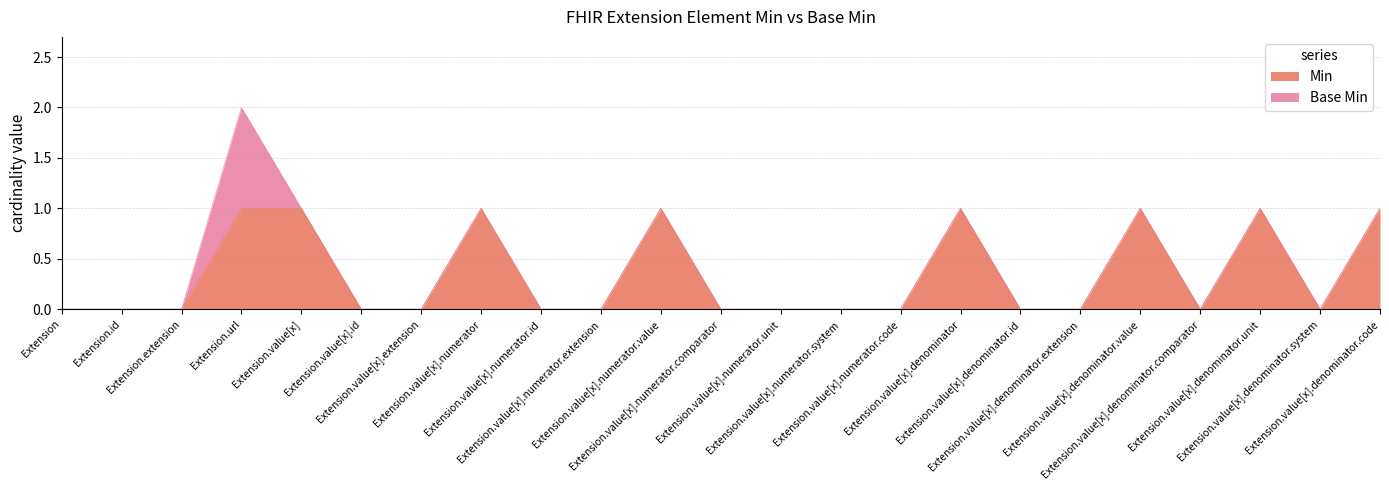

Which has a higher value, Extension.value[x].numerator.value or Extension.value[x].denominator.unit?

Extension.value[x].numerator.value